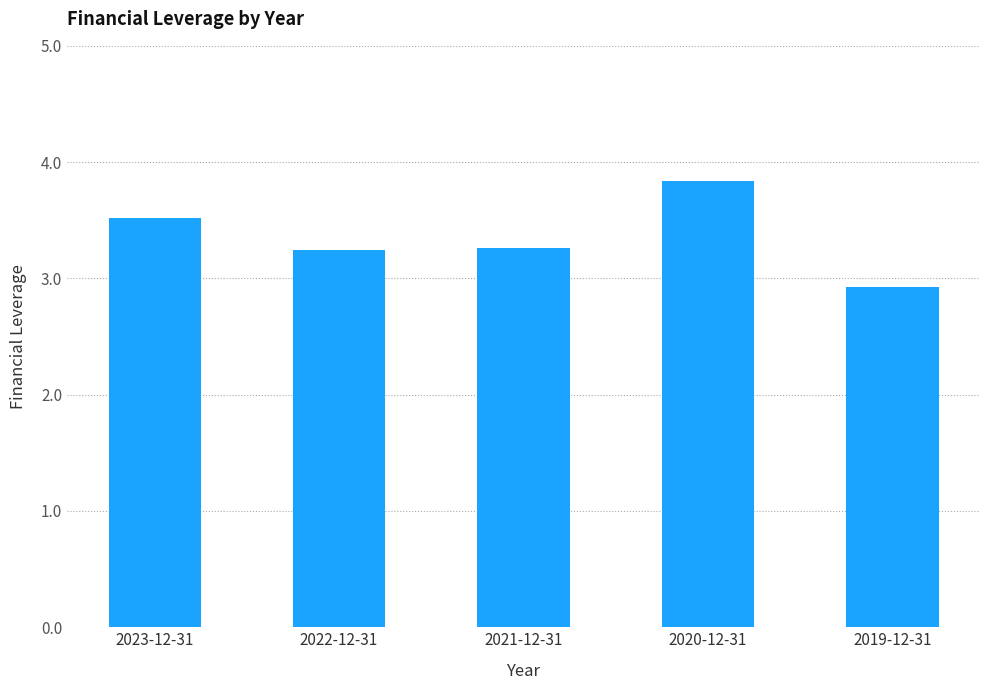

Which label corresponds to the smallest value in the chart?

2019-12-31